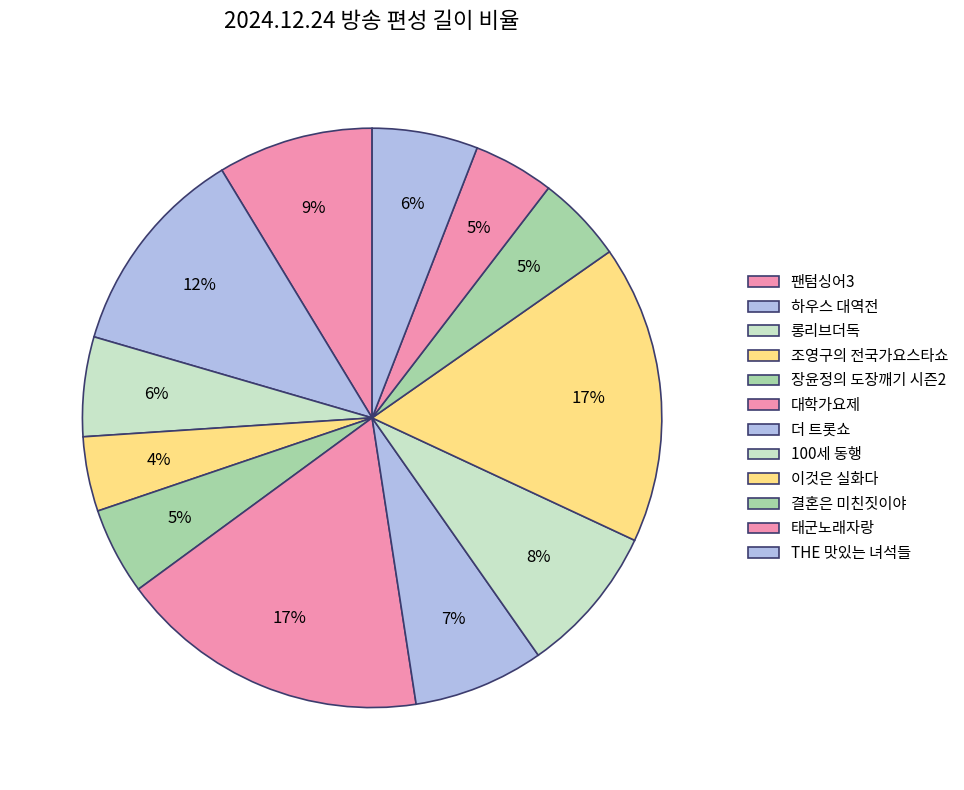

Count the number of slices in the pie.

12